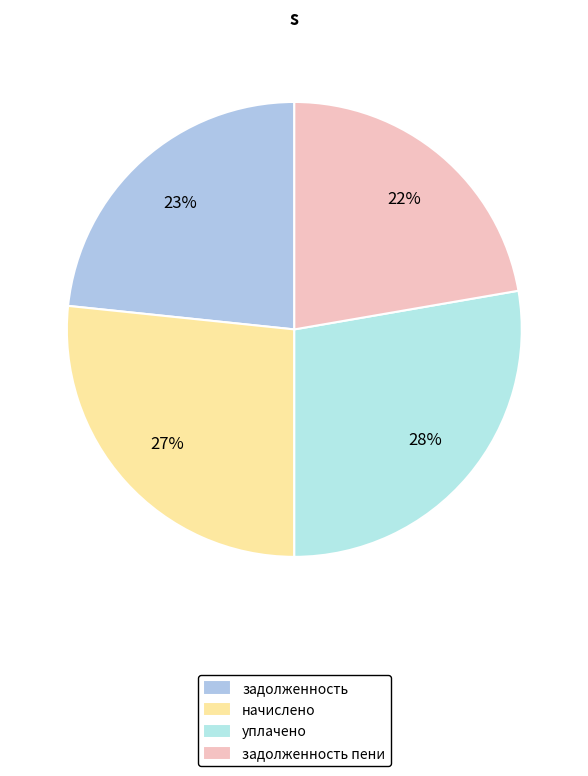

Count the number of slices in the pie.

4